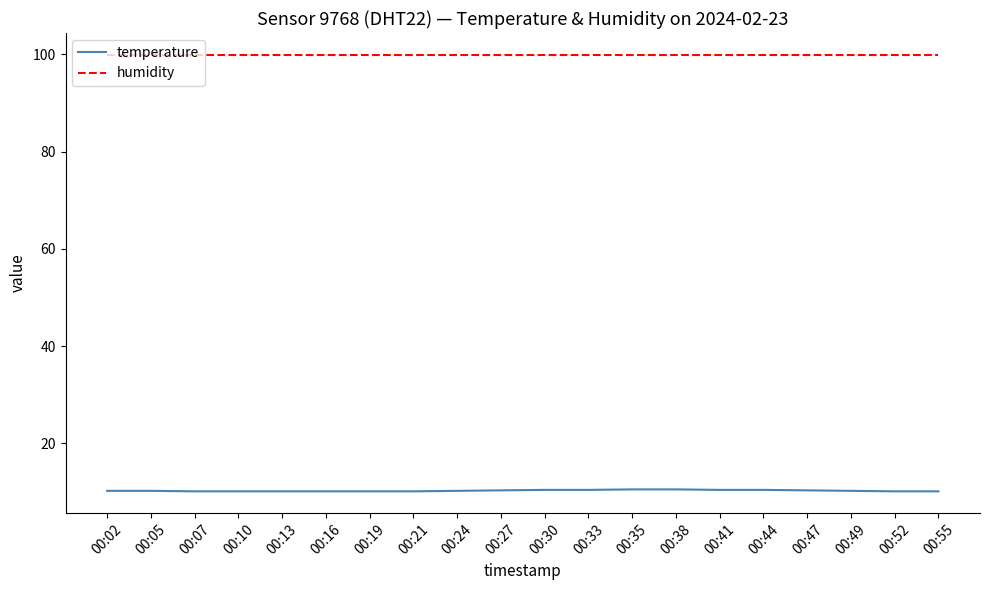

At how many categories does at least one series exceed 64?

20